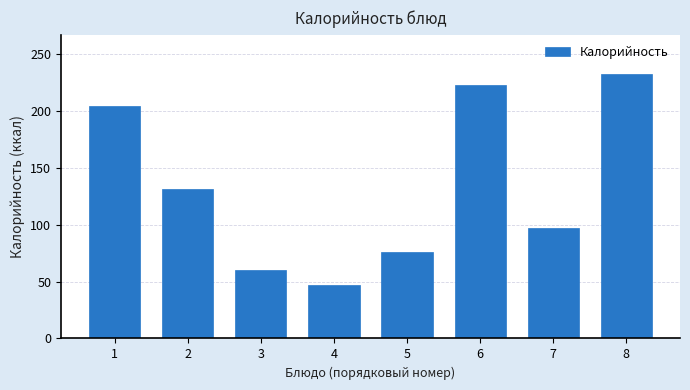

Reading left to right, list all the values displayed in this chart.

1=204	2=131	3=60	4=47	5=76	6=223	7=97	8=232